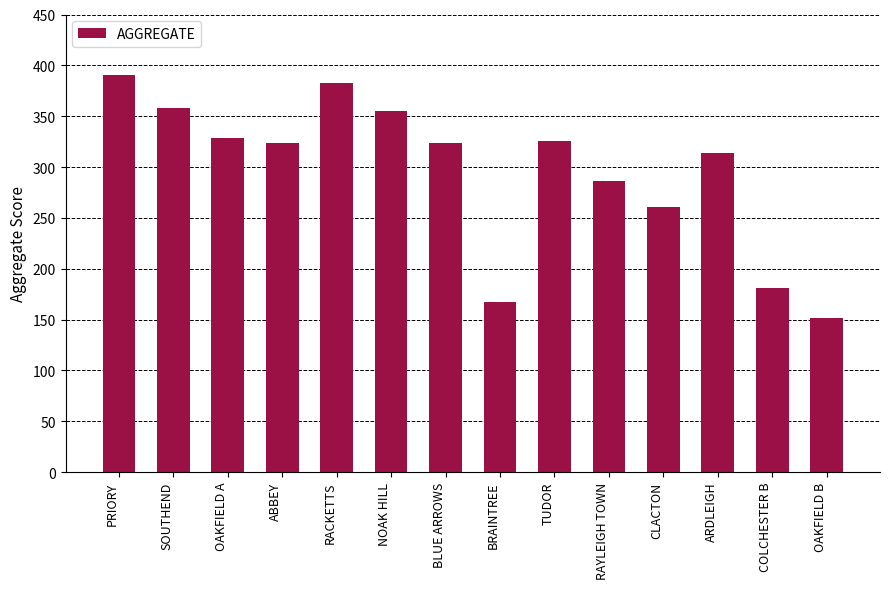

The chart shows a value of 358 at SOUTHEND. True or false?

True